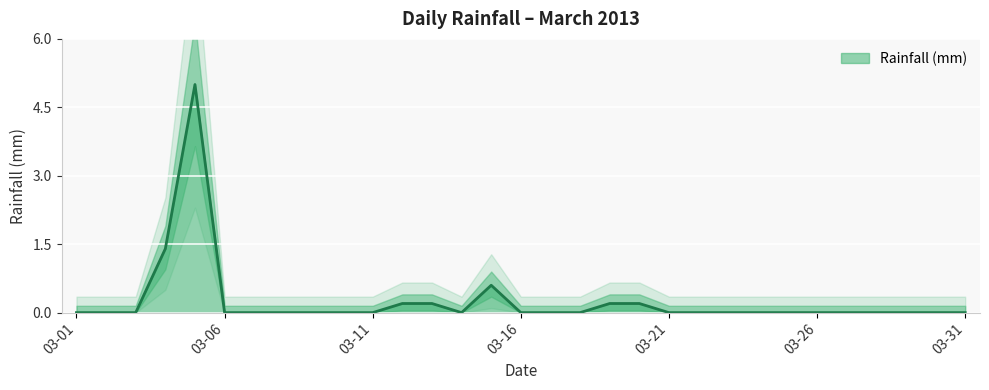

At which category does the data reach its first local valley?

2013-03-14